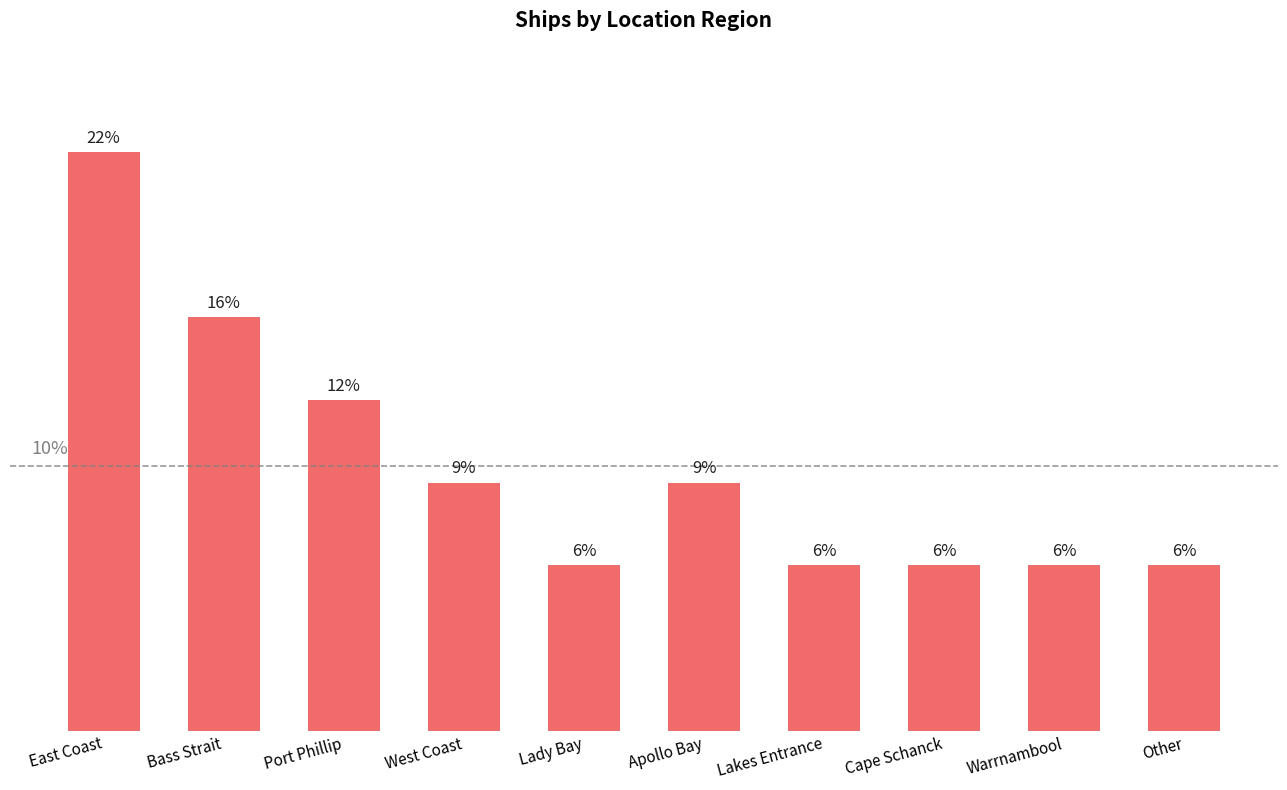

Does the chart contain any negative values?

No